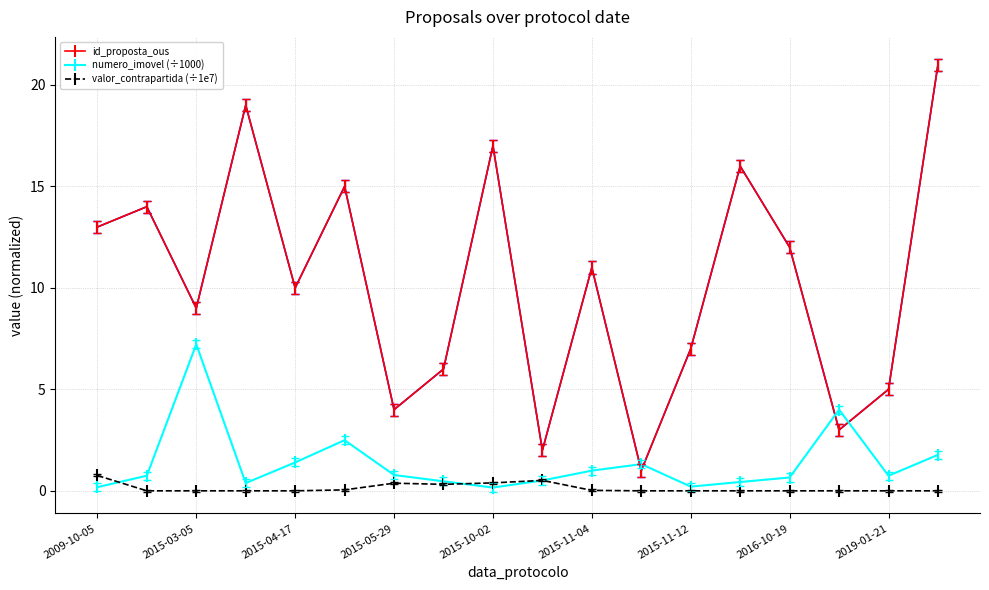

Rank the series by their maximum value, from highest to lowest.

id_proposta_ous, numero_imovel (÷1000), valor_contrapartida (÷1e7)